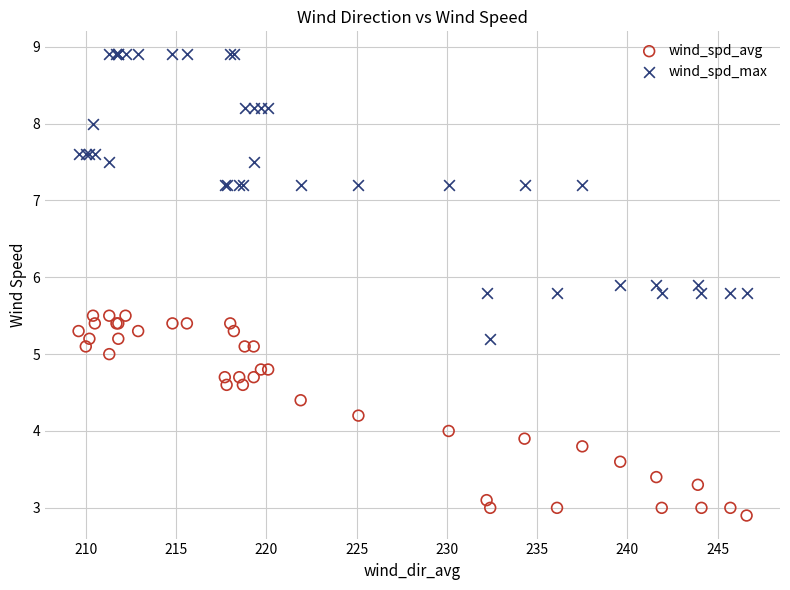

What is the X range (max minus min) for the scatter plot?

37.0